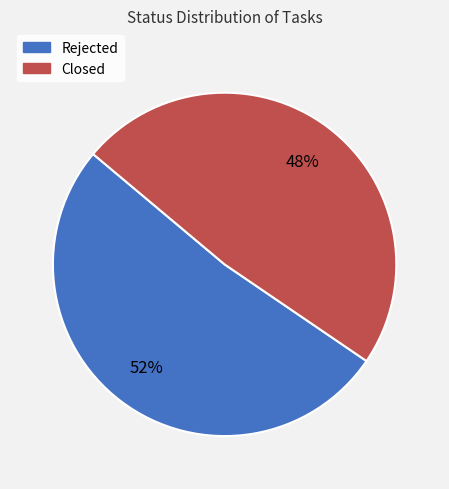

Rank the categories by value from lowest to highest.

Closed, Rejected